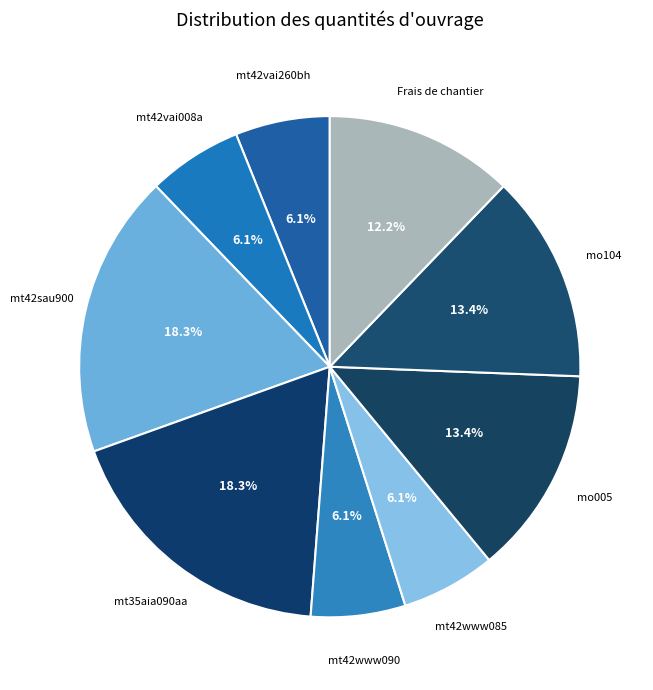

True or false: mt42vai260bh accounts for 1% of the total.

False